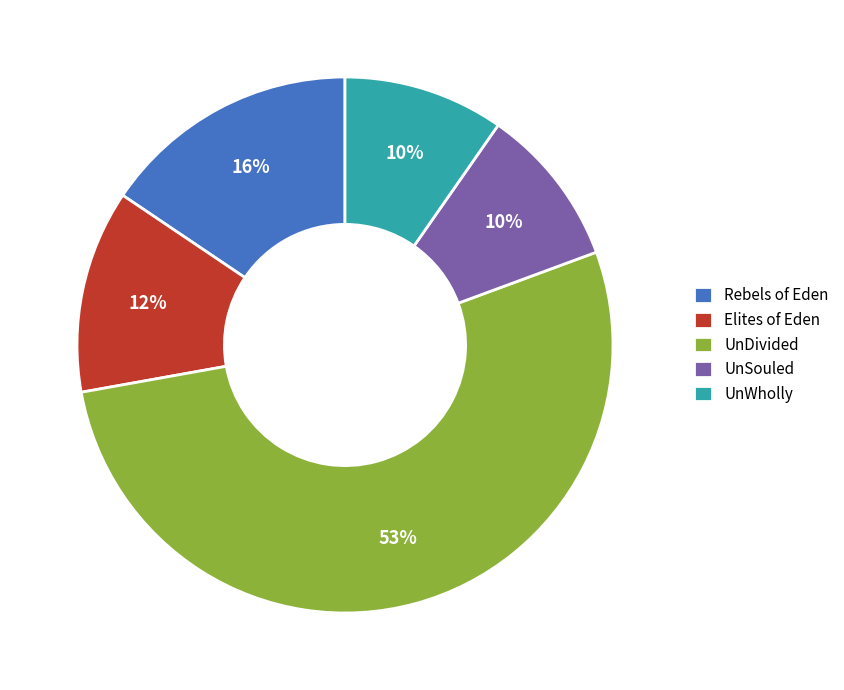

To the nearest percent, what percentage of the pie is UnWholly?

10%